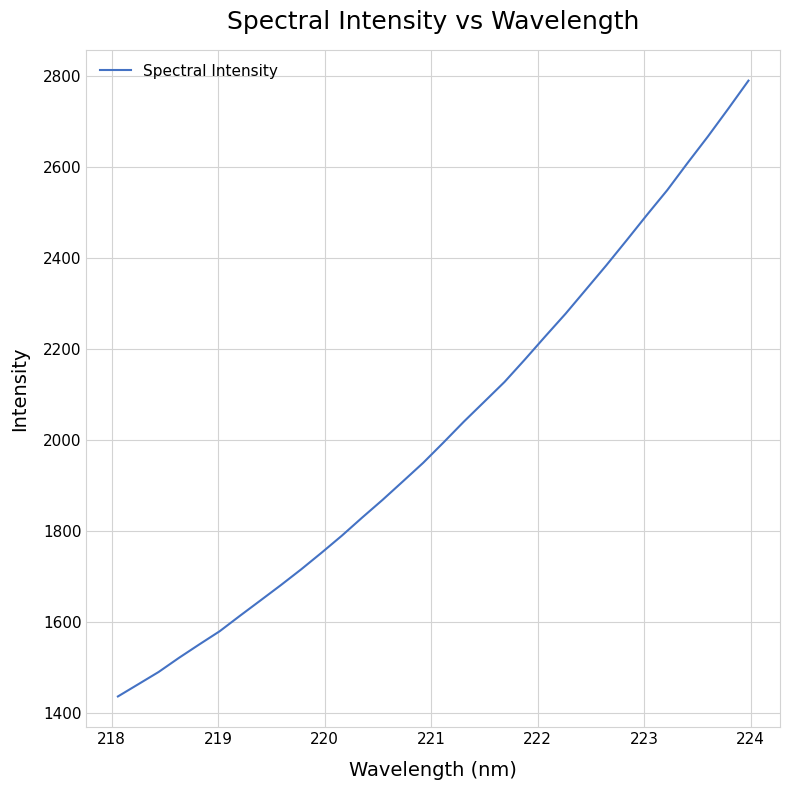

What is the minimum value shown in the chart?

1436.6